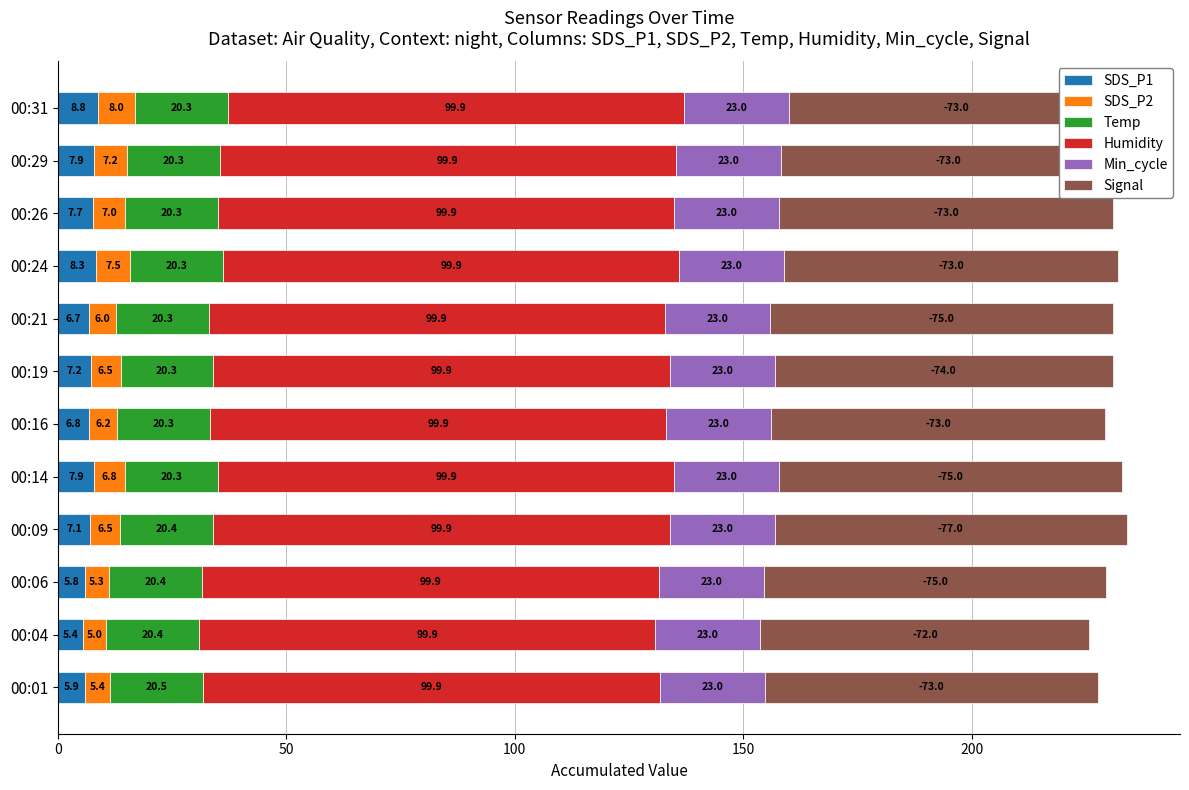

What is the minimum value for SDS_P1?

5.4